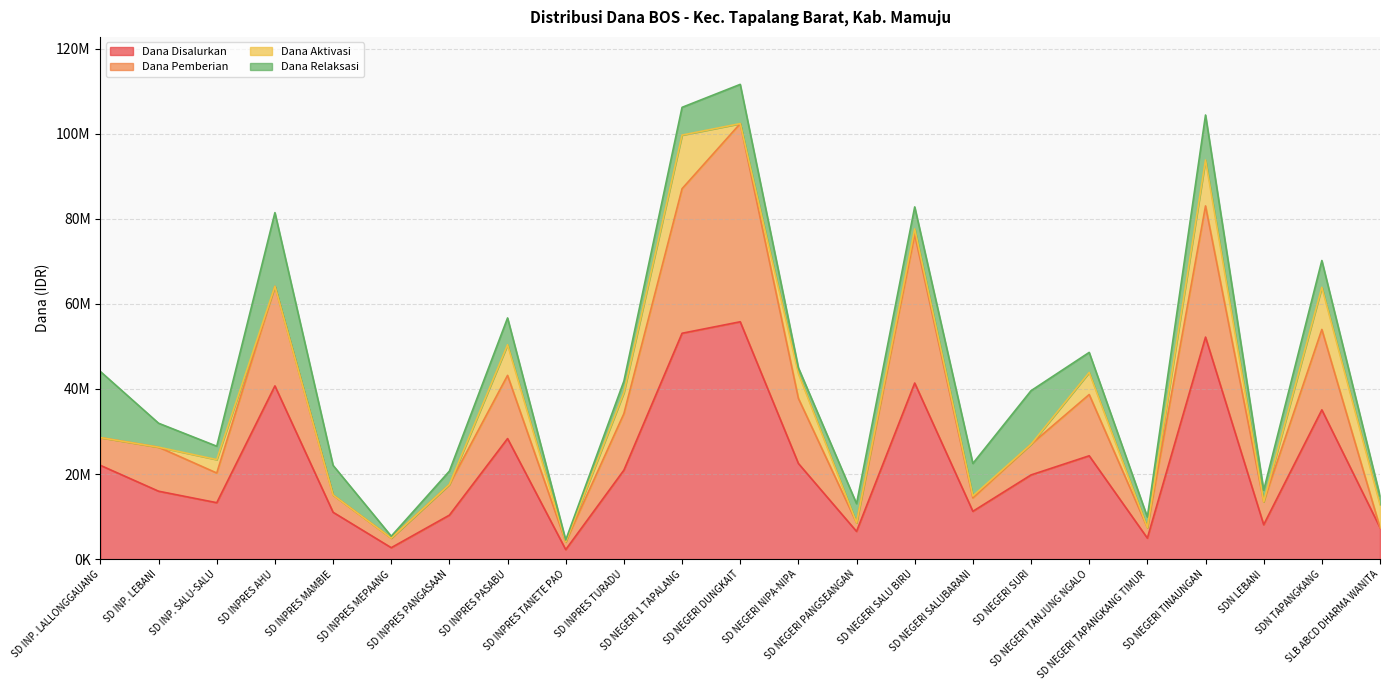

Count the number of categories in the chart.

23